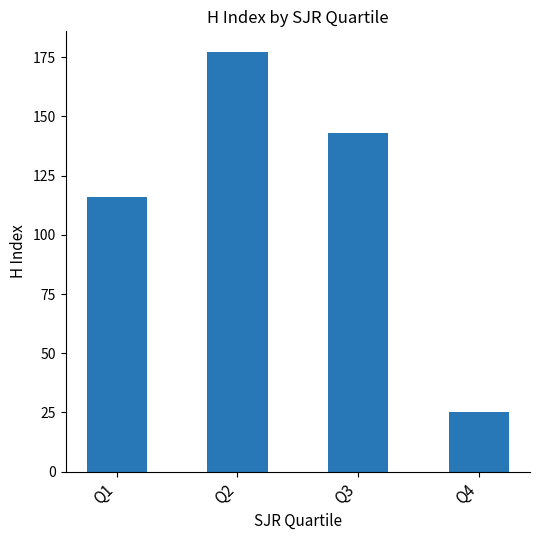

Does the chart contain any negative values?

No